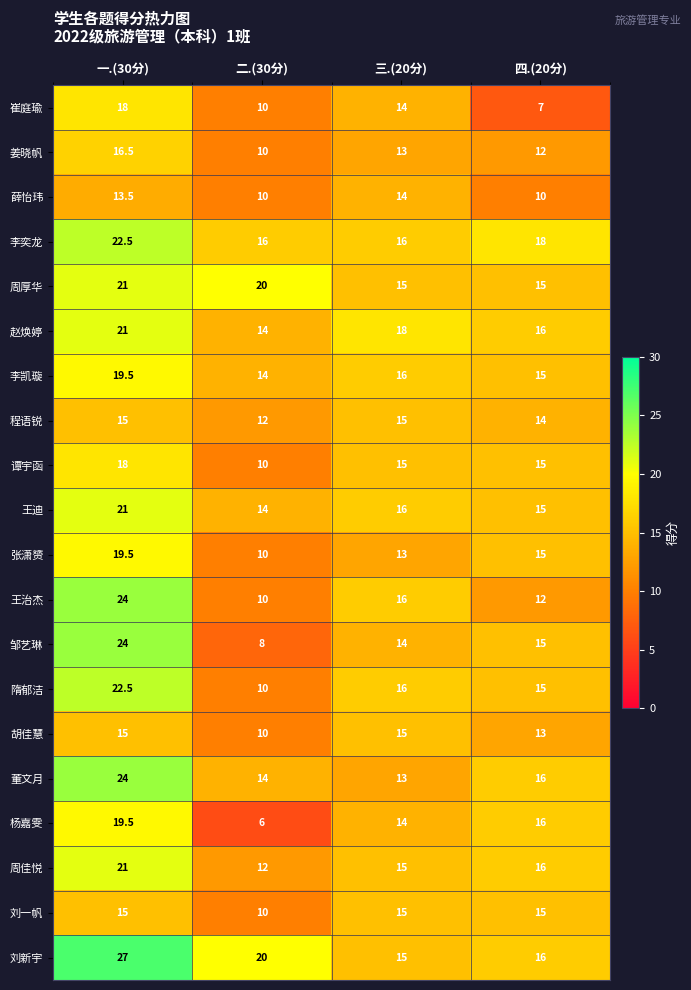

What is the sum of the 李凯璇 values at 三.(20分) and 一.(30分)?

35.5